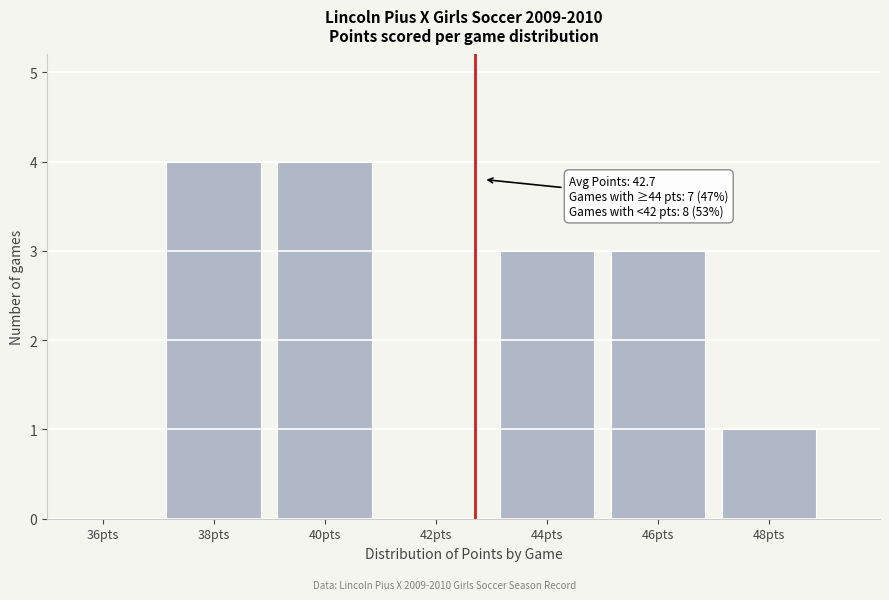

Reading left to right, list all the values displayed in this chart.

36pts=0	38pts=4	40pts=4	42pts=0	44pts=3	46pts=3	48pts=1